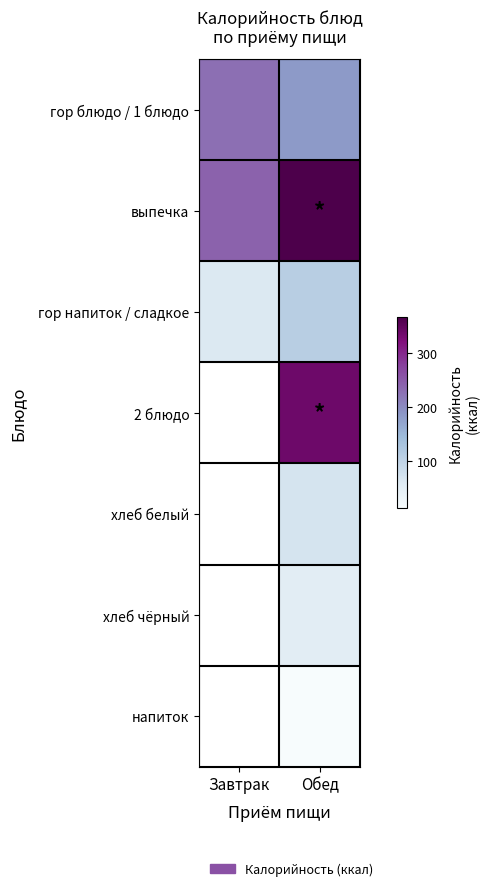

At Завтрак, list the series in order from smallest to largest.

гор напиток / сладкое, гор блюдо / 1 блюдо, выпечка, 2 блюдо, хлеб белый, хлеб чёрный, напиток